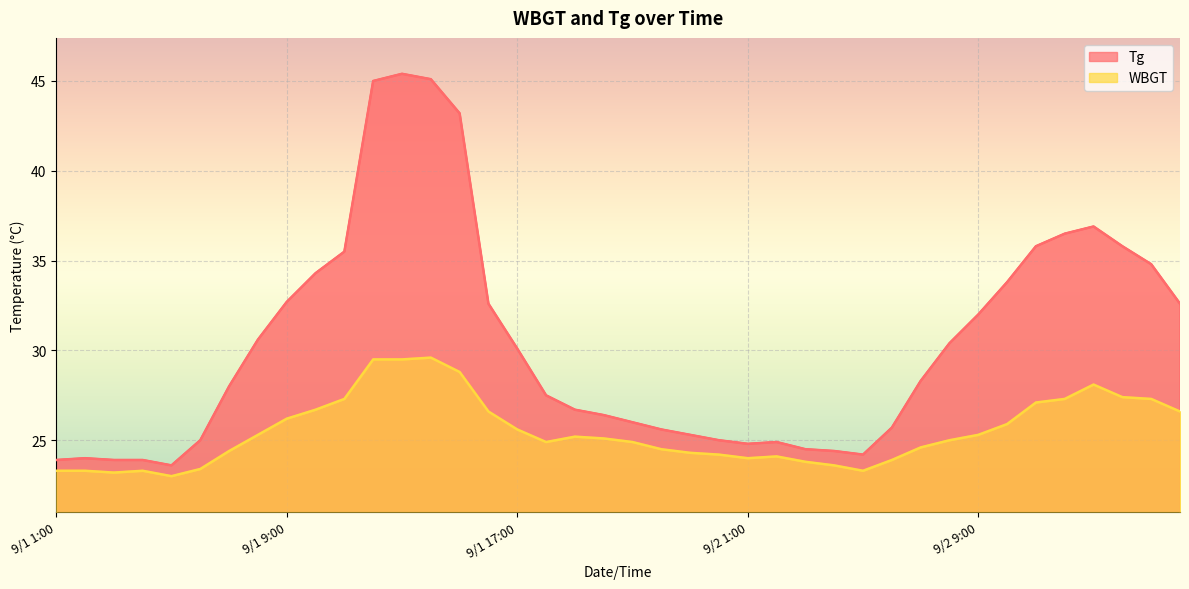

Does the chart display data point markers on the line(s)?

No